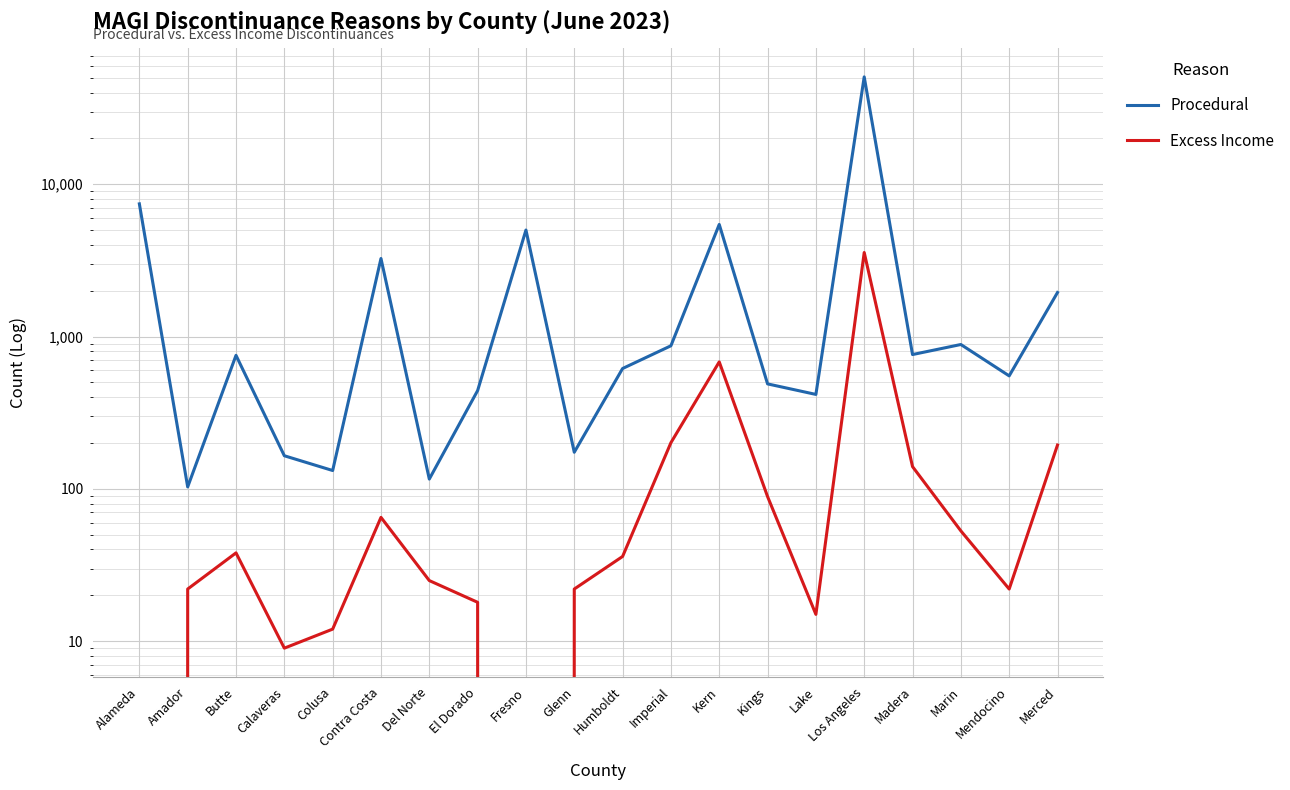

Which series has the widest spread of values?

Procedural